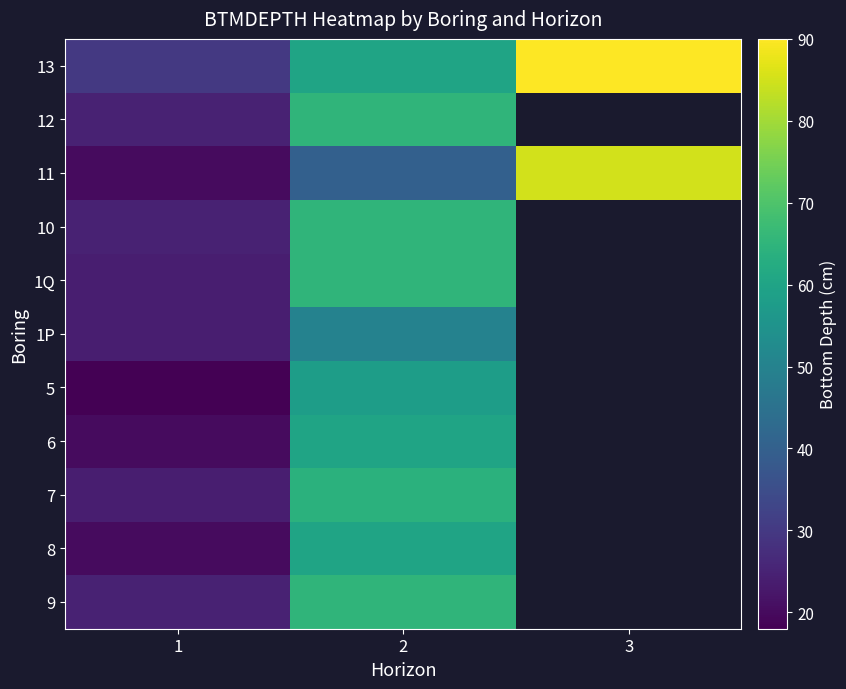

How many values in 1Q are above zero?

2